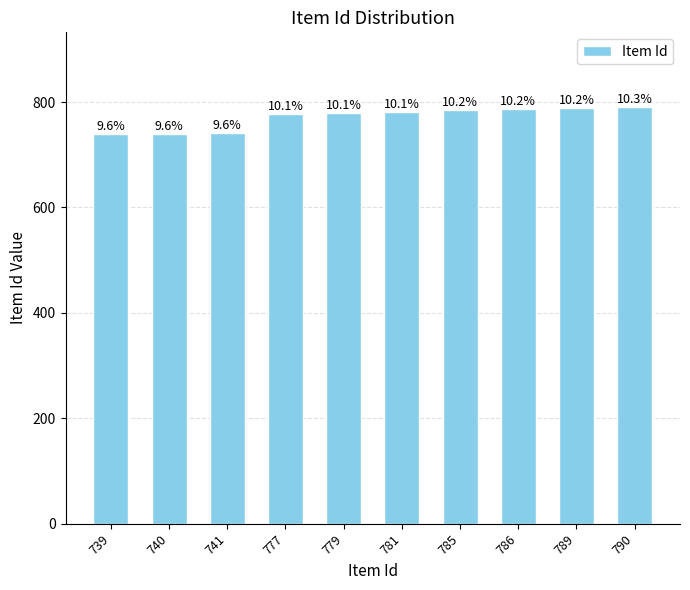

How many bars are there in total?

10